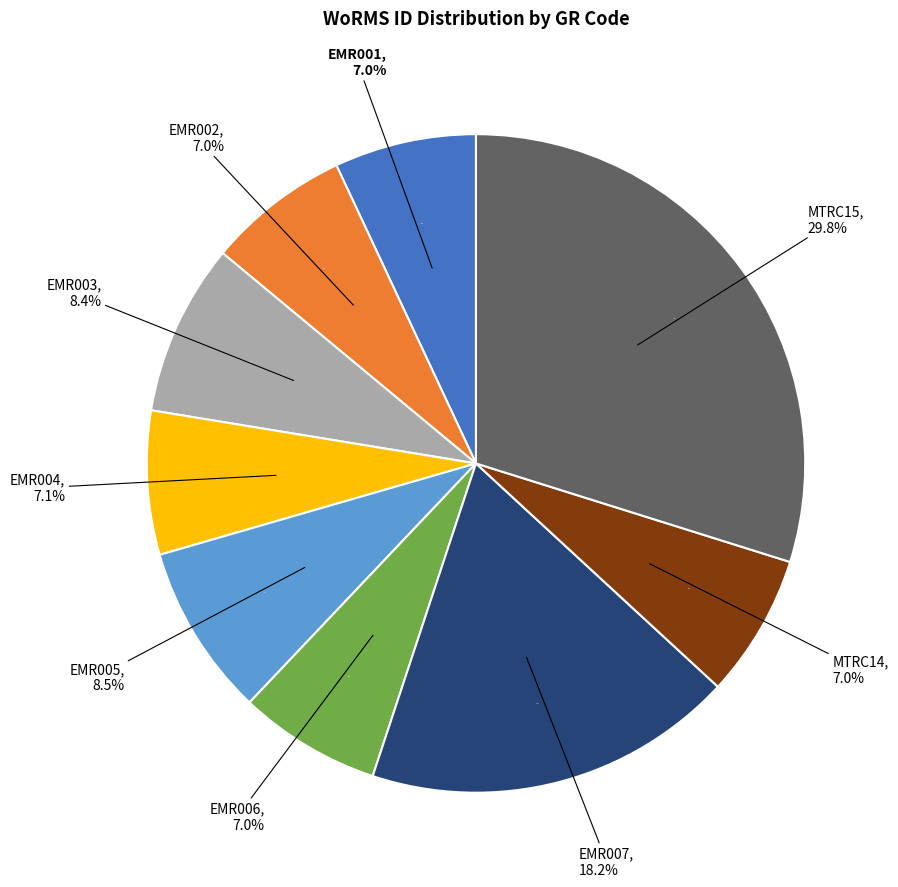

True or false: EMR004 accounts for 7% of the total.

True